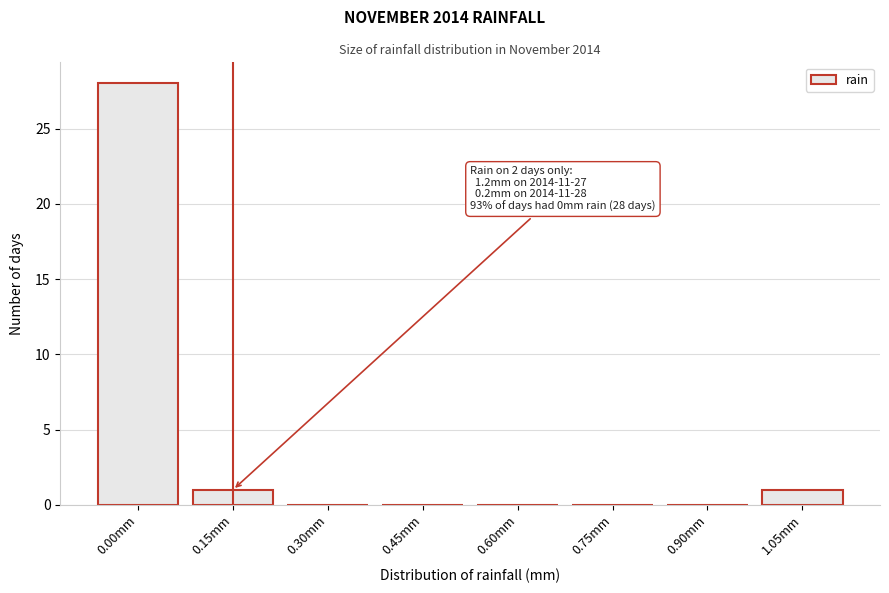

Reading left to right, transcribe all the data shown in this chart.

0.00mm=28	0.15mm=1	0.30mm=0	0.45mm=0	0.60mm=0	0.75mm=0	0.90mm=0	1.05mm=1